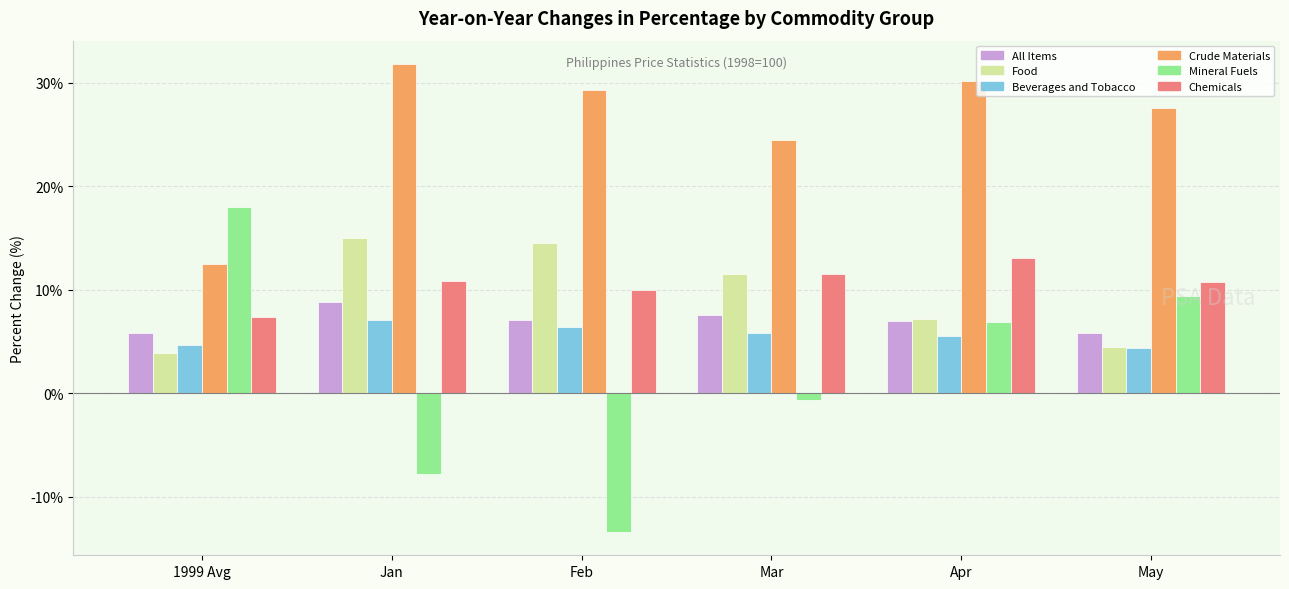

How many bars are there in total?

36